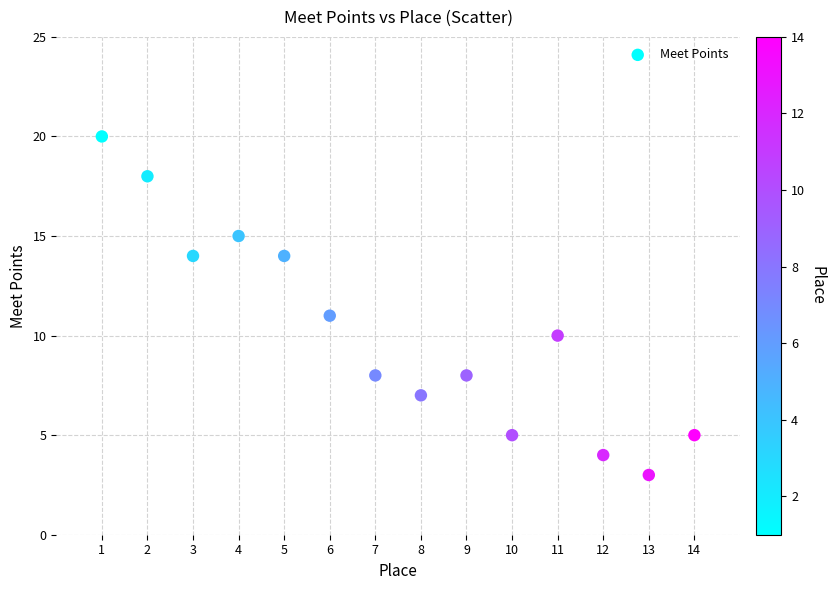

What is the range of Y values (max minus min)?

17